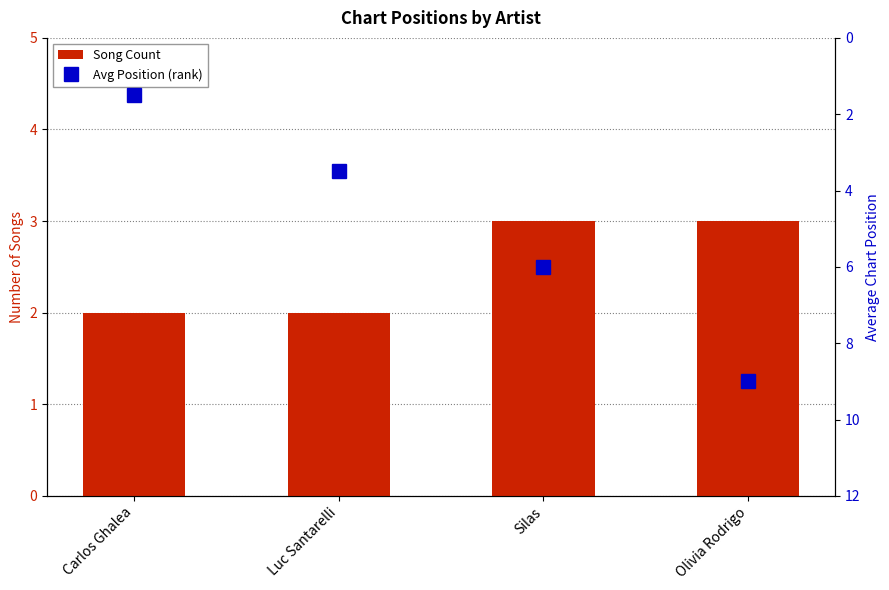

Which has a higher value, Luc Santarelli or Carlos Ghalea?

Luc Santarelli